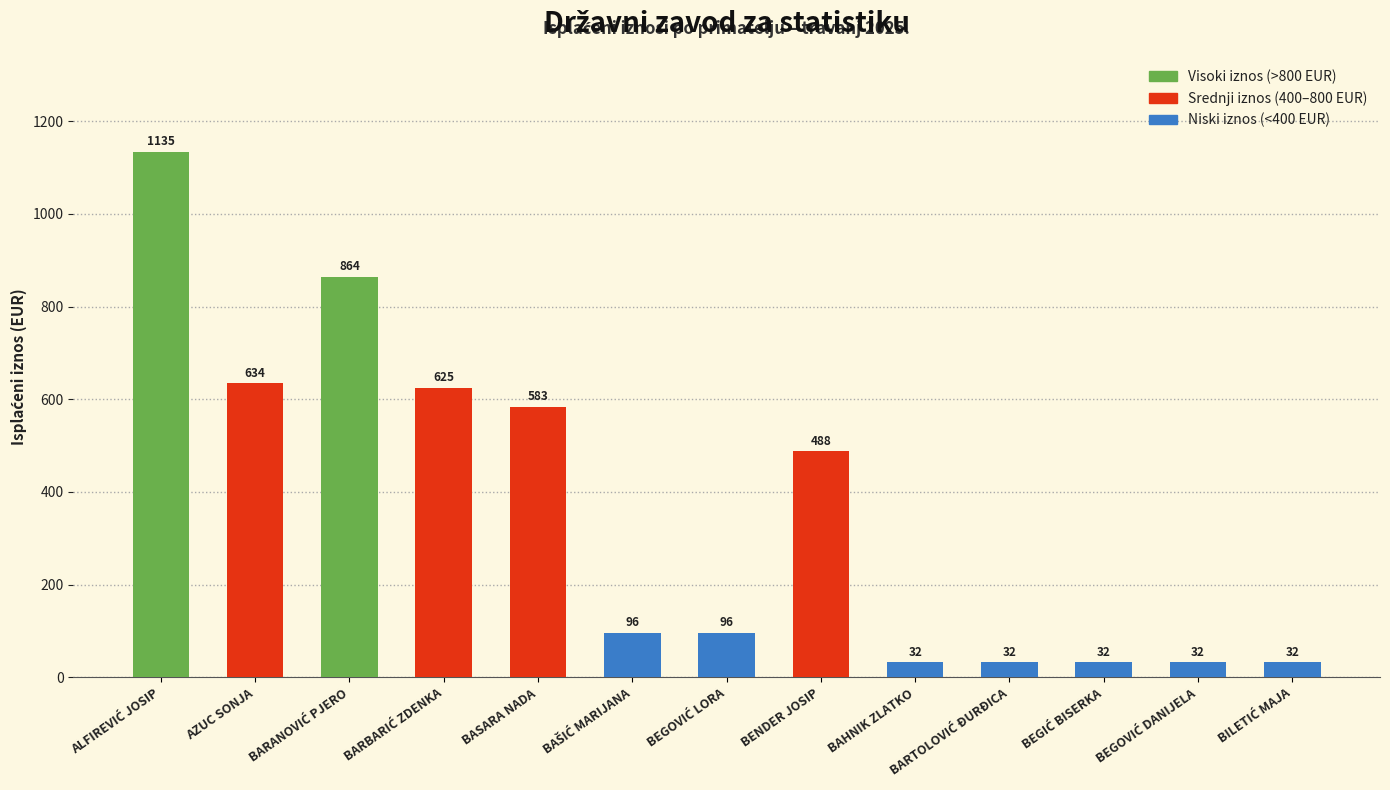

Where is the data nearest to the value 583?

BASARA NADA